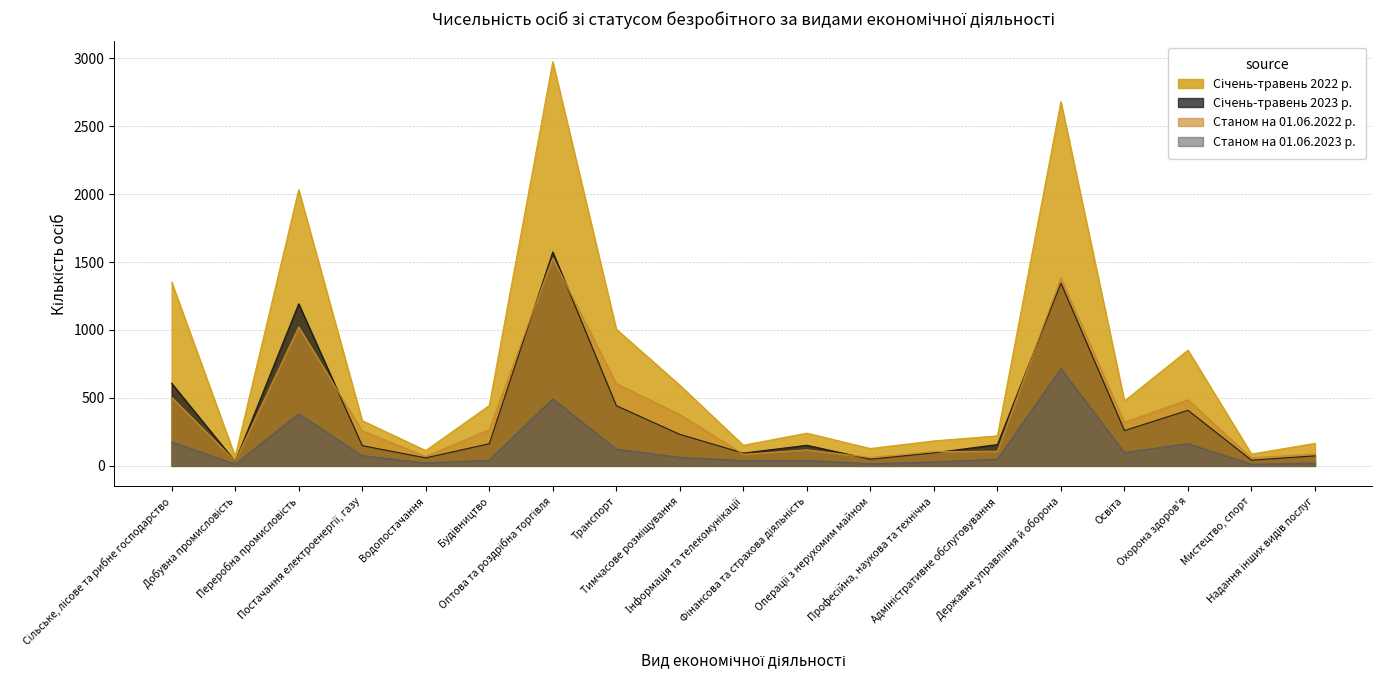

What is the maximum value for Станом на 01.06.2023 р.?

716